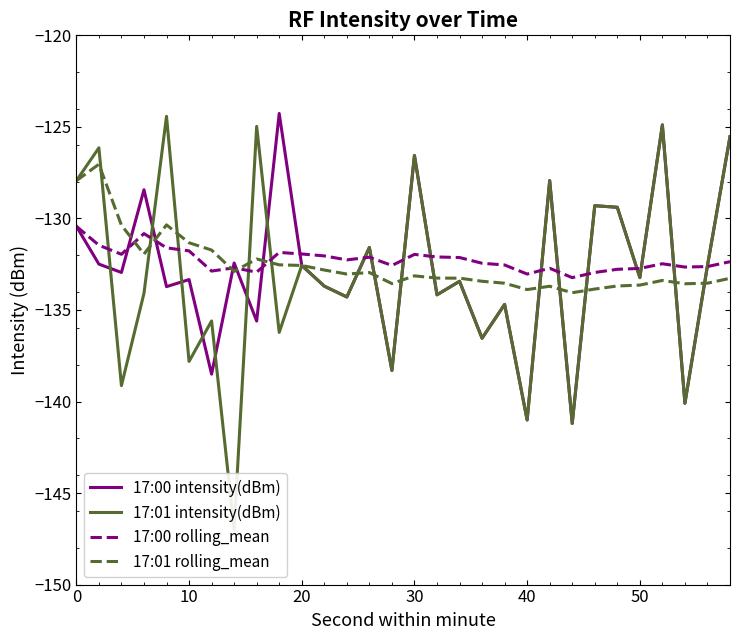

True or false: 17:00 rolling_mean and 17:00 intensity(dBm) cross at least once.

True